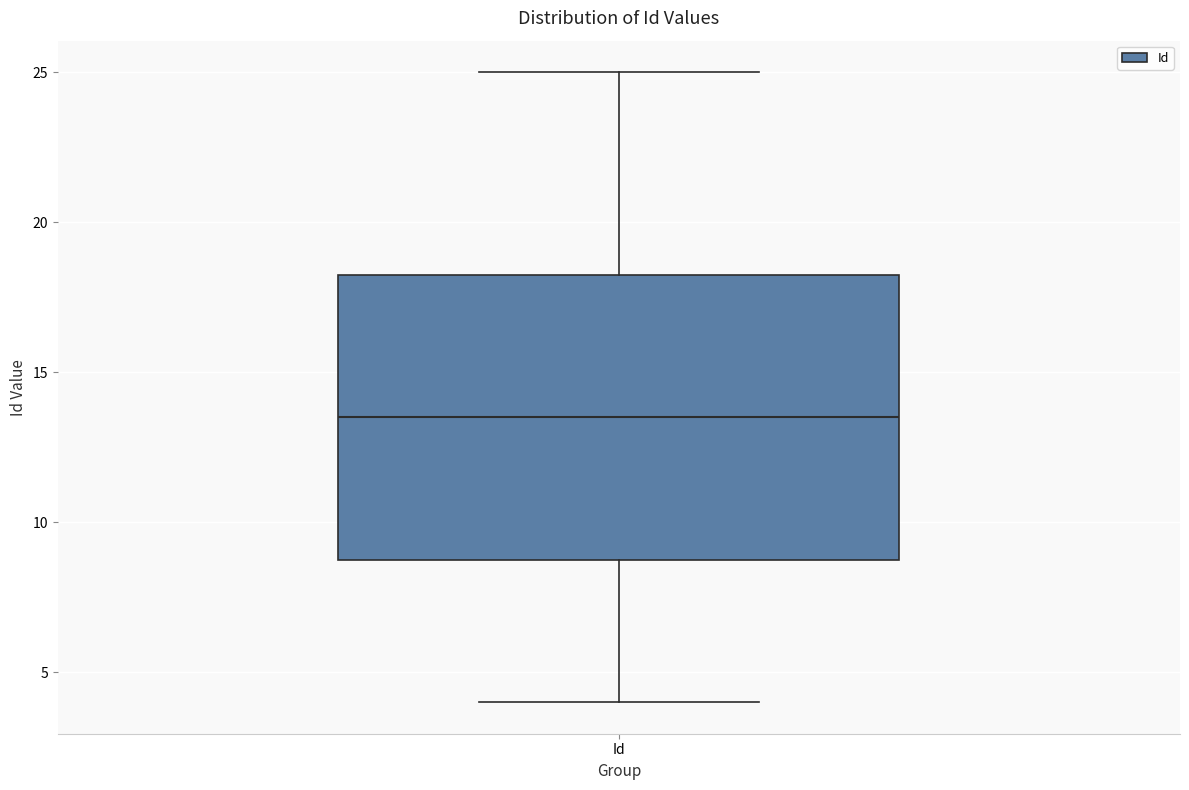

Where does the lower whisker of the box for Id end on the y-axis? The values are not printed on the chart, so give them approximately, as read against the axis.

4.0